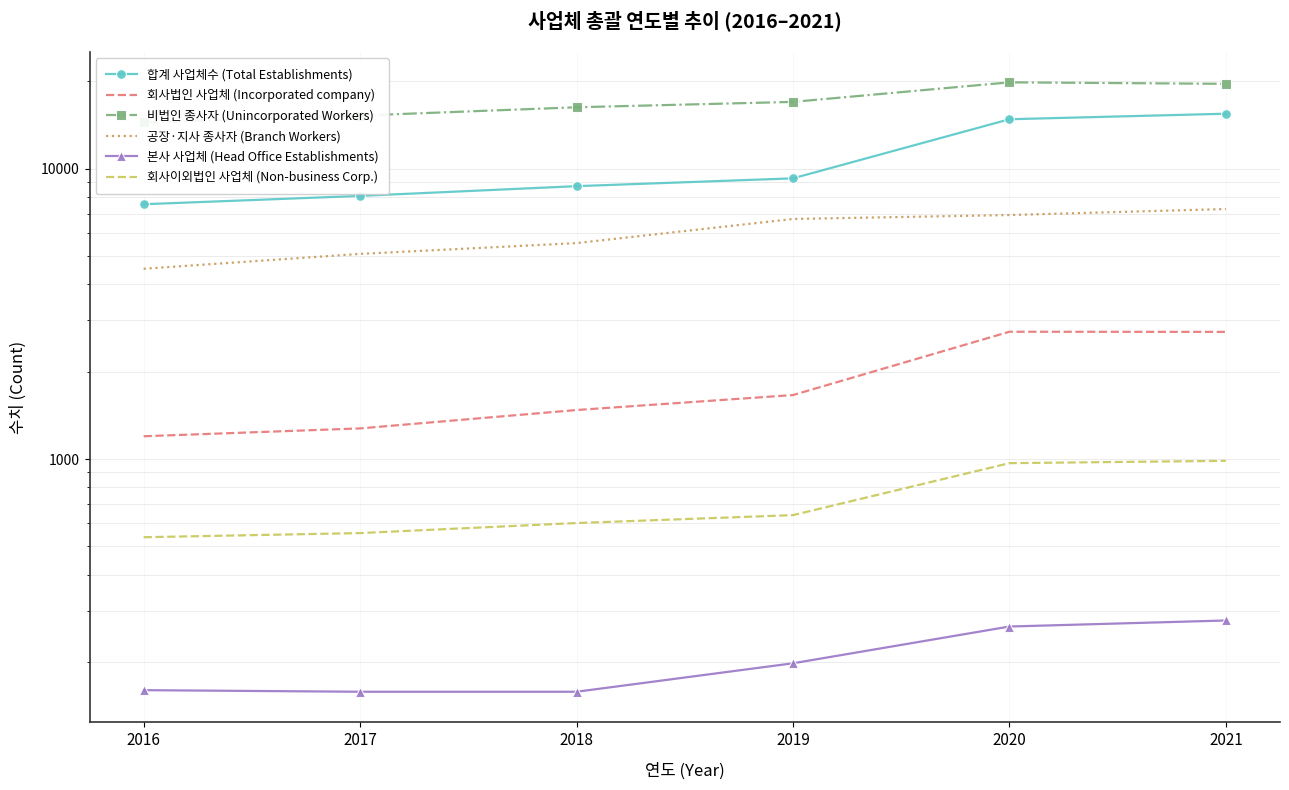

What is the difference between the maximum and minimum values in the 회사법인 사업체 (Incorporated company) series?

1546